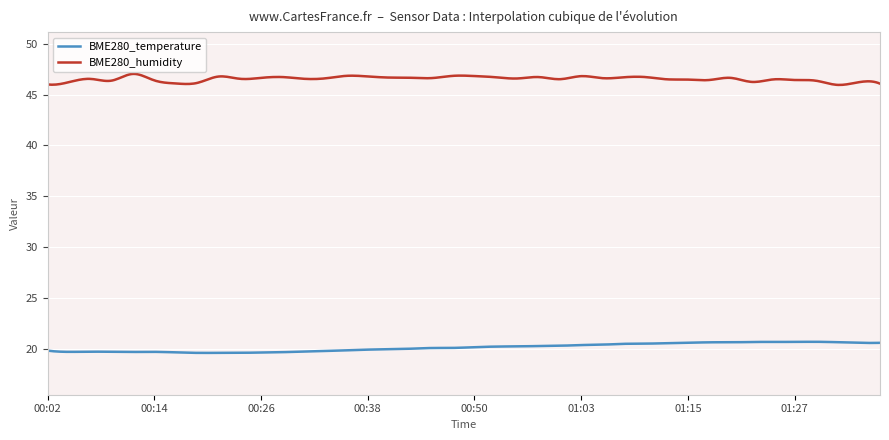

Which series has the largest total across all categories?

BME280_humidity